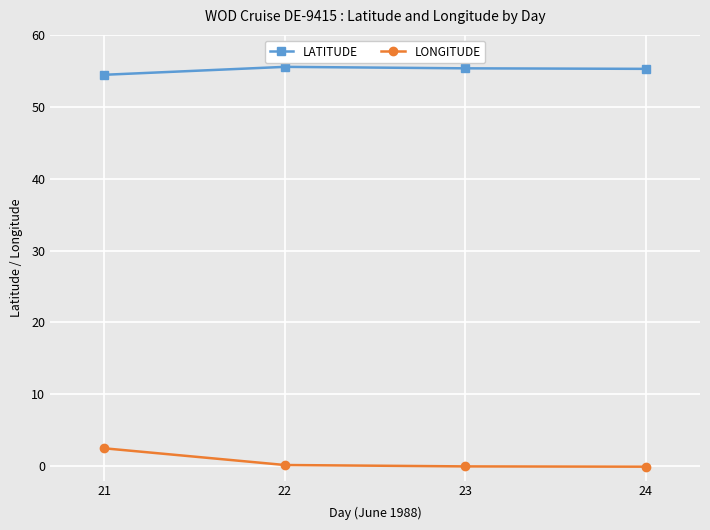

What is the difference between the maximum and minimum values in the LONGITUDE series?

2.6